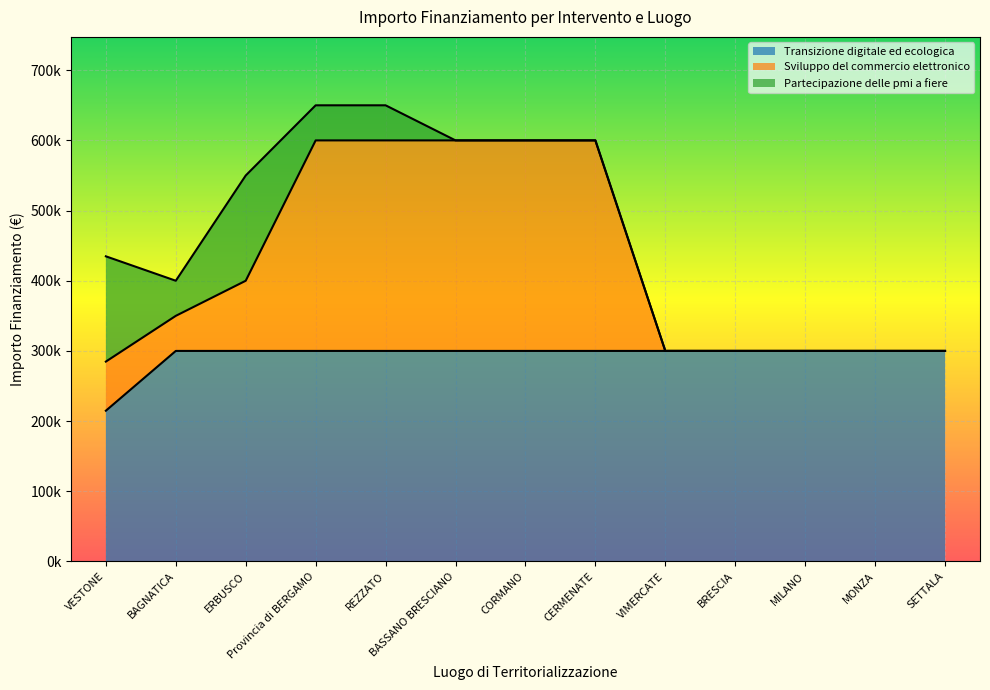

At SETTALA, list the series in order from largest to smallest.

Transizione digitale ed ecologica, Sviluppo del commercio elettronico